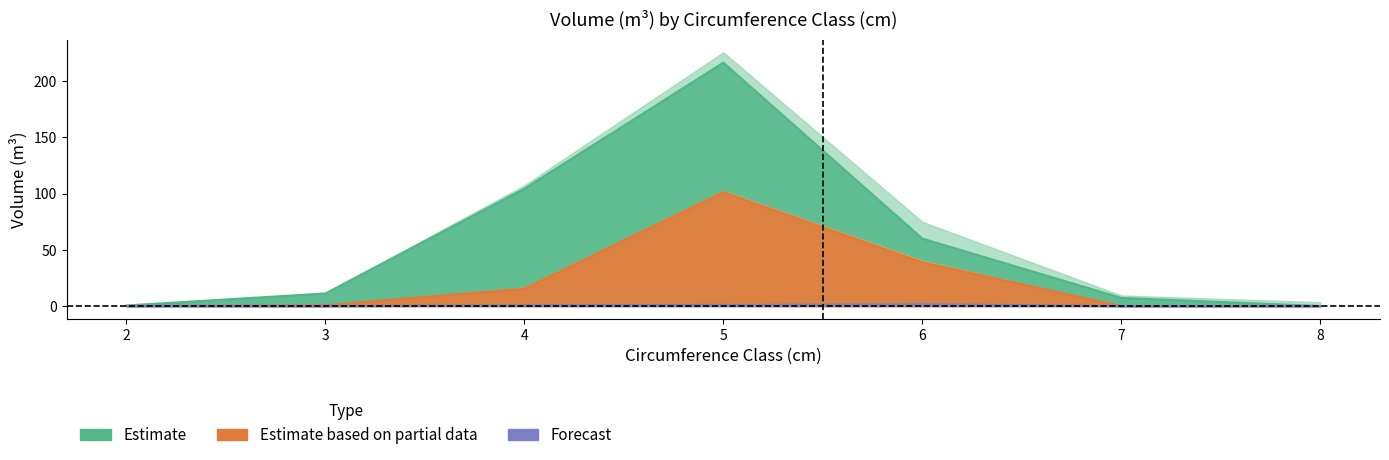

What is the difference between the highest and lowest values at 4?

103.7